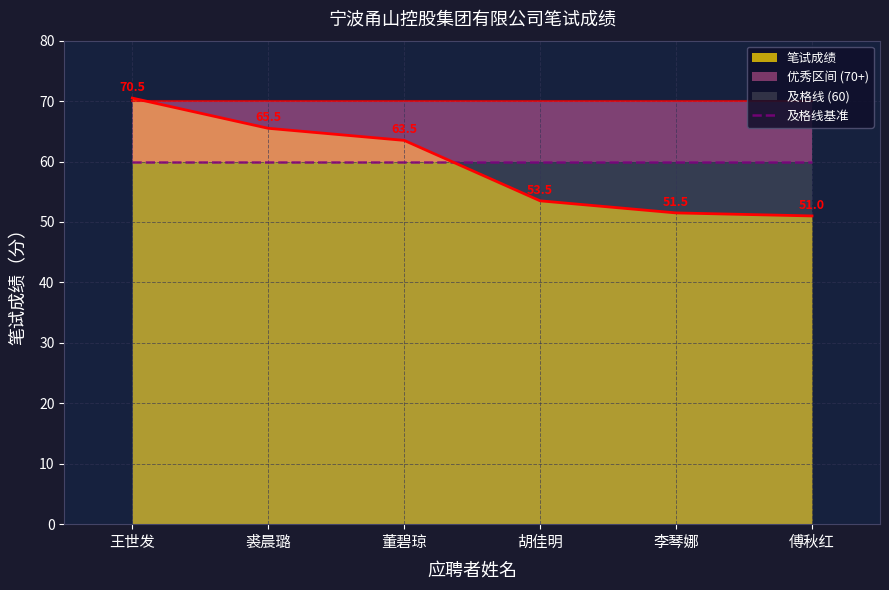

Reading left to right, transcribe all the data shown in this chart.

王世发=70.5	裘晨璐=65.5	董碧琼=63.5	胡佳明=53.5	李琴娜=51.5	傅秋红=51.0